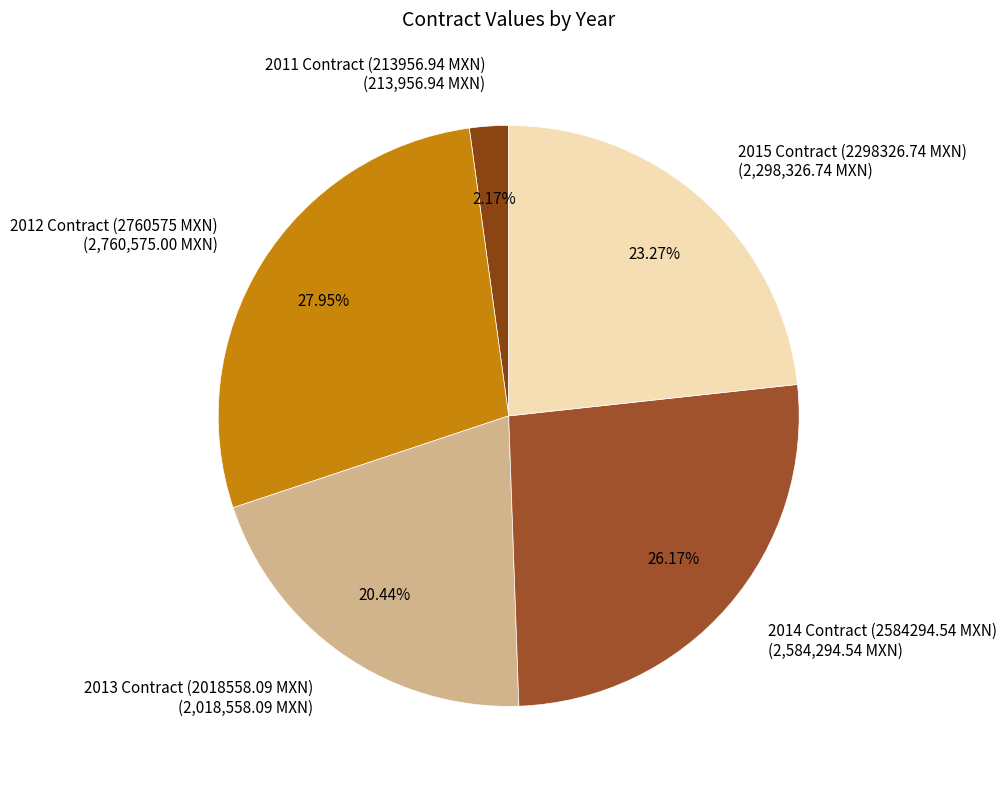

Is there a majority slice in this chart?

No